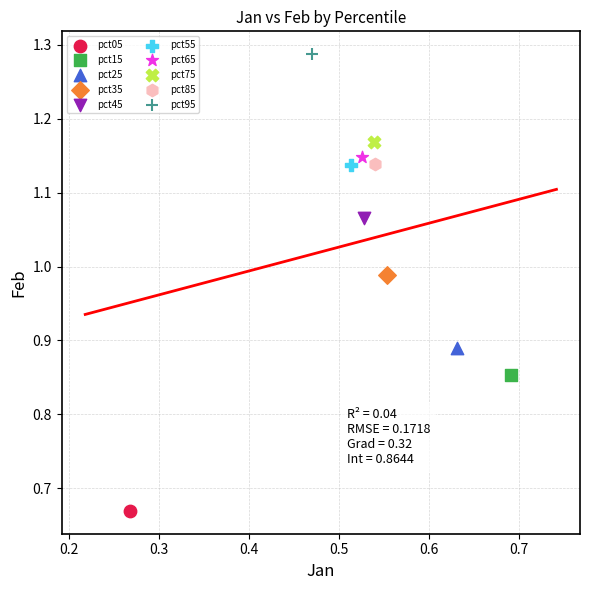

What are all the series names shown in the legend?

pct05, pct15, pct25, pct35, pct45, pct55, pct65, pct75, pct85, pct95